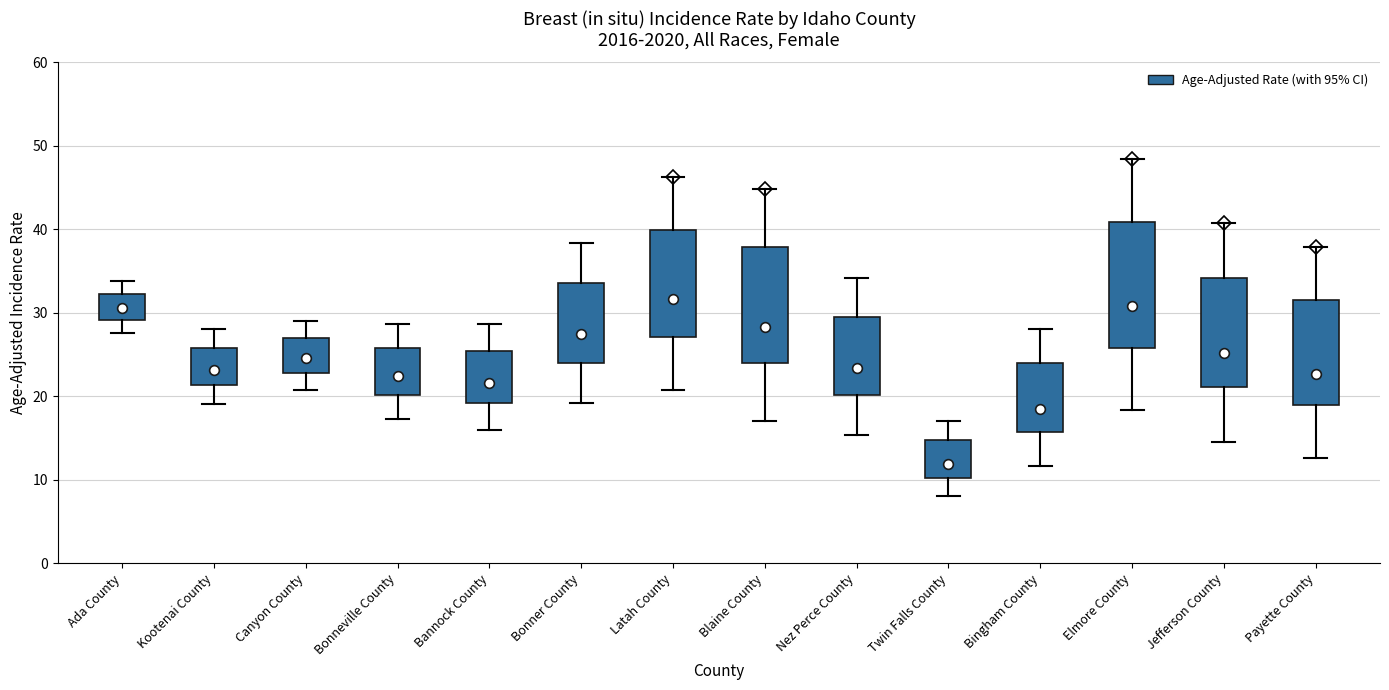

Reading left to right, transcribe this box plot: for each box, give where its median line is, the range the box spans, and where its two whiskers end, as read against the y-axis. The values are not printed on the chart, so give them approximately, as read against the axis.

Ada County: median 31, box 29 to 32, whiskers 28 to 34
Kootenai County: median 23, box 21 to 26, whiskers 19 to 28
Canyon County: median 25, box 23 to 27, whiskers 21 to 29
Bonneville County: median 22, box 20 to 26, whiskers 17 to 29
Bannock County: median 22, box 19 to 25, whiskers 16 to 29
Bonner County: median 27, box 24 to 34, whiskers 19 to 38
Latah County: median 32, box 27 to 40, whiskers 21 to 46
Blaine County: median 28, box 24 to 38, whiskers 17 to 45
Nez Perce County: median 23, box 20 to 30, whiskers 15 to 34
Twin Falls County: median 12, box 10 to 15, whiskers 8 to 17
Bingham County: median 19, box 16 to 24, whiskers 12 to 28
Elmore County: median 31, box 26 to 41, whiskers 18 to 48
Jefferson County: median 25, box 21 to 34, whiskers 15 to 41
Payette County: median 23, box 19 to 32, whiskers 13 to 38